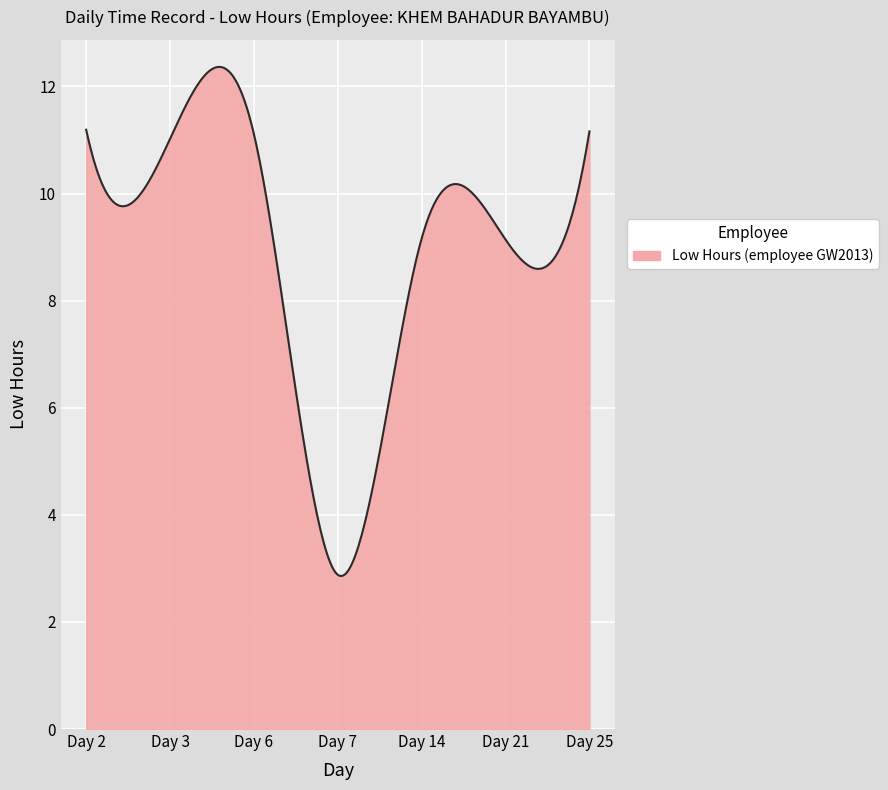

What is the smallest value displayed?

2.9